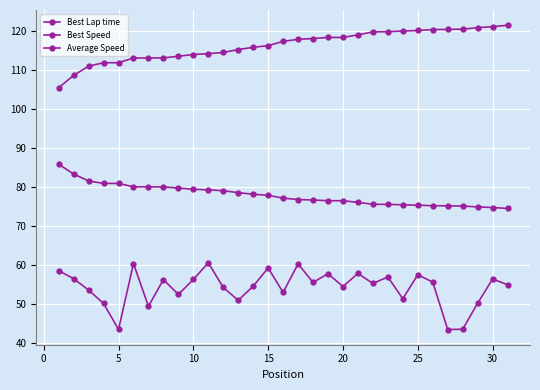

Rank the series by their maximum value, from lowest to highest.

Average Speed, Best Speed, Best Lap time